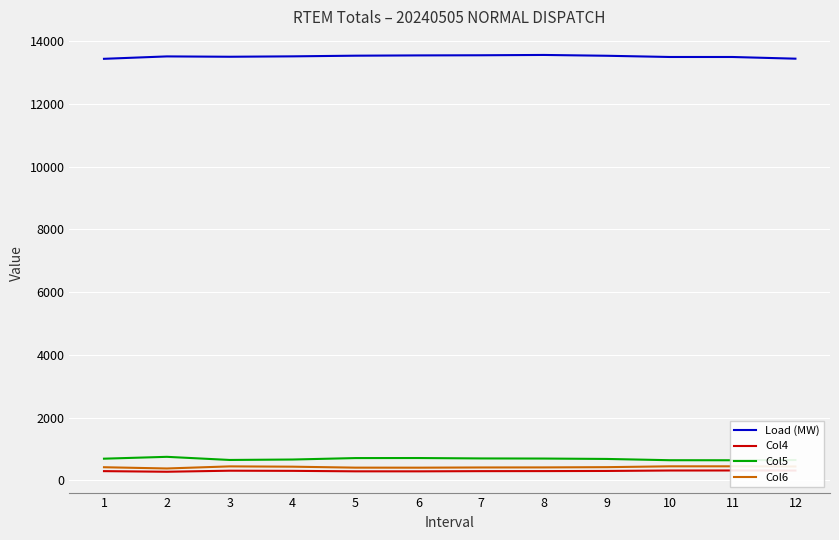

Which category has the lowest value in the Col4 series?

2